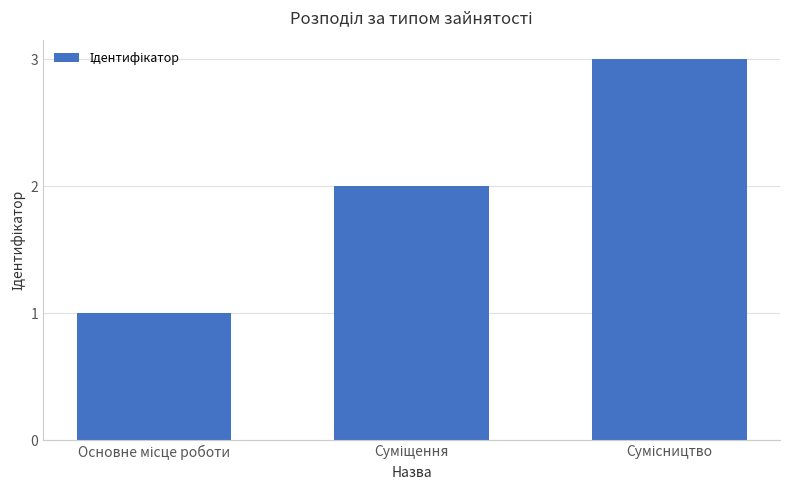

Are the bars grouped side by side (vs. stacked)?

No